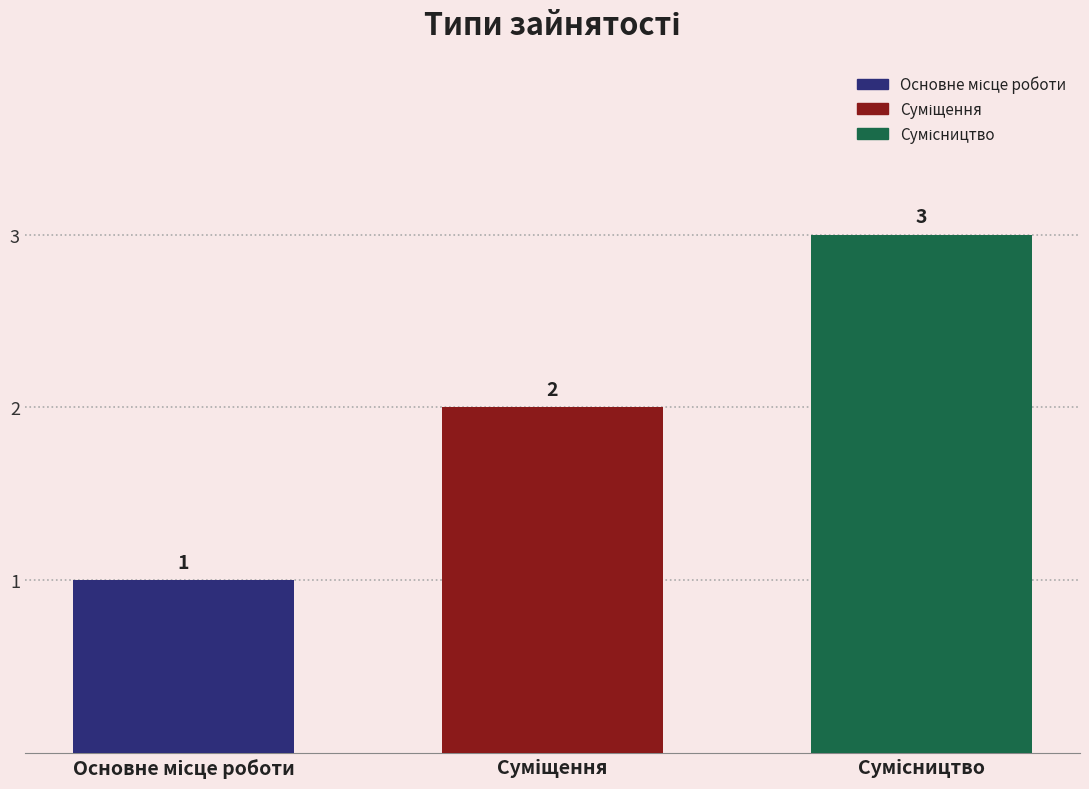

Reading left to right, list all the values displayed in this chart.

1	2	3